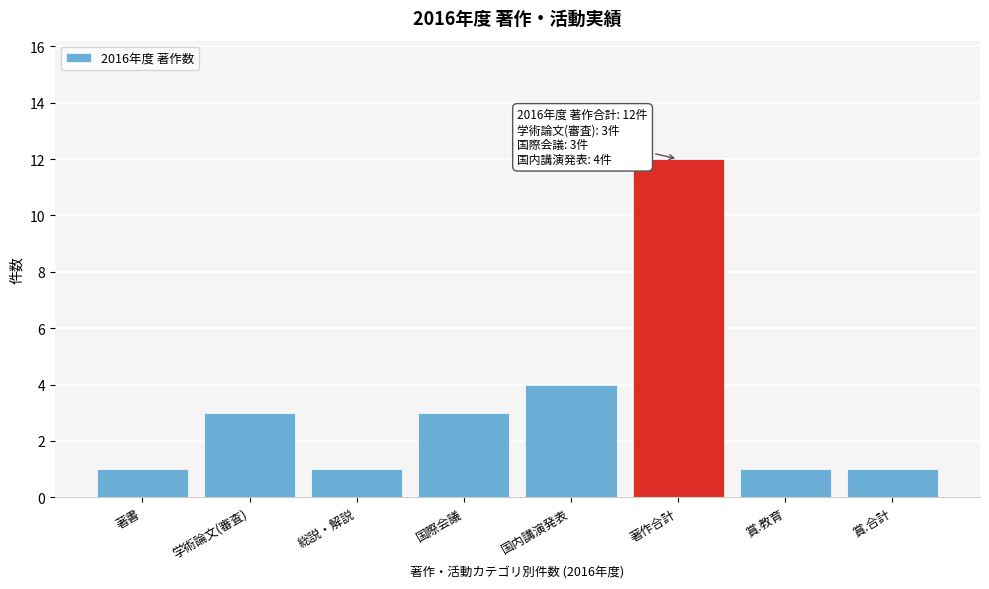

Reading left to right, what are all the values shown in this chart?

1	3	1	3	4	12	1	1